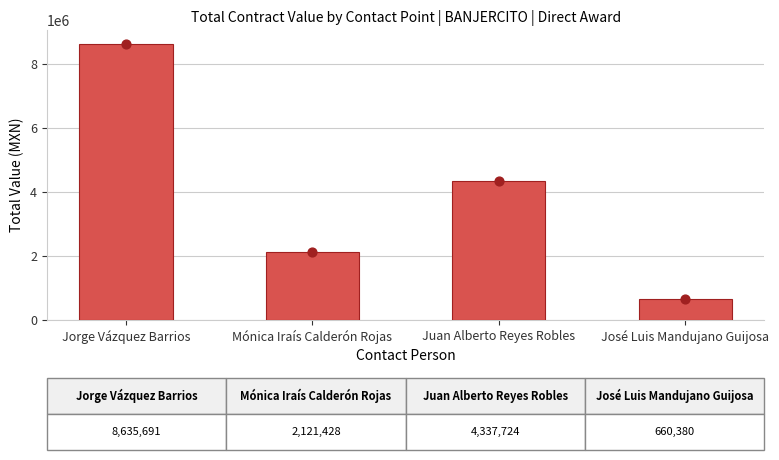

Between Jorge Vázquez Barrios and Mónica Iraís Calderón Rojas, which is larger?

Jorge Vázquez Barrios